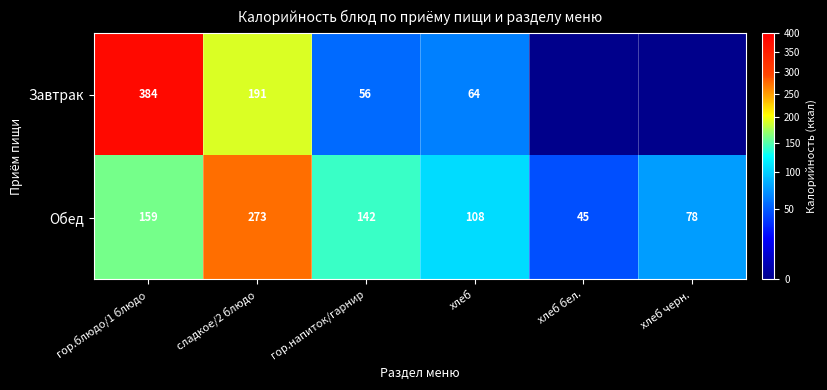

Where does the Обед series first go above 142?

гор.блюдо/1 блюдо